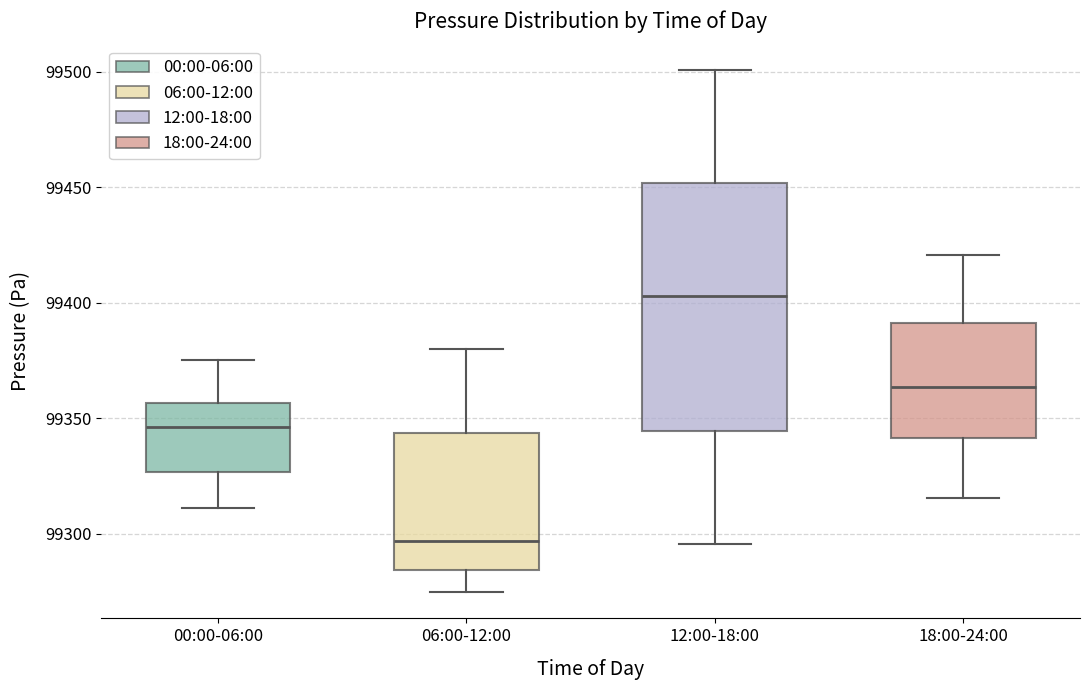

Reading left to right, transcribe this box plot: for each box, give where its median line is, the range the box spans, and where its two whiskers end, as read against the y-axis. The values are not printed on the chart, so give them approximately, as read against the axis.

00:00-06:00: median 99345, box 99325 to 99355, whiskers 99310 to 99375
06:00-12:00: median 99295, box 99285 to 99345, whiskers 99275 to 99380
12:00-18:00: median 99405, box 99345 to 99450, whiskers 99295 to 99500
18:00-24:00: median 99365, box 99340 to 99390, whiskers 99315 to 99420